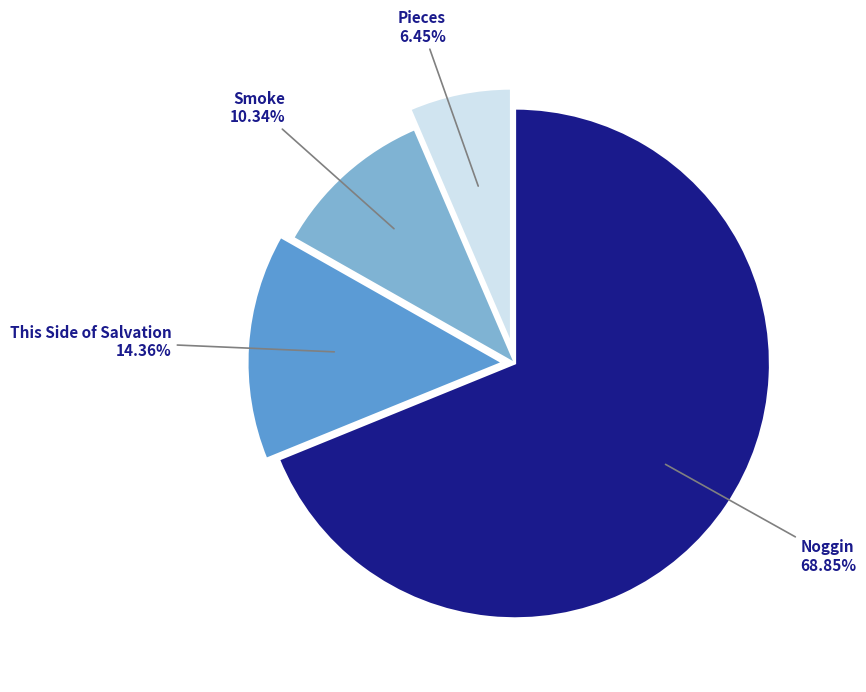

Count the number of slices in the pie.

4